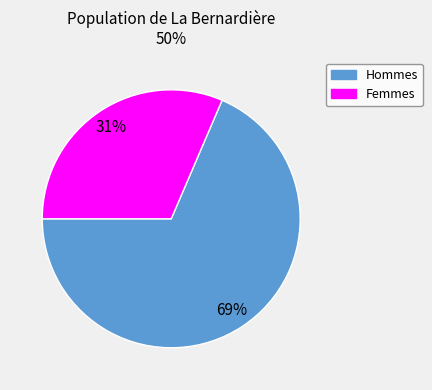

Does any single category account for the majority?

Yes